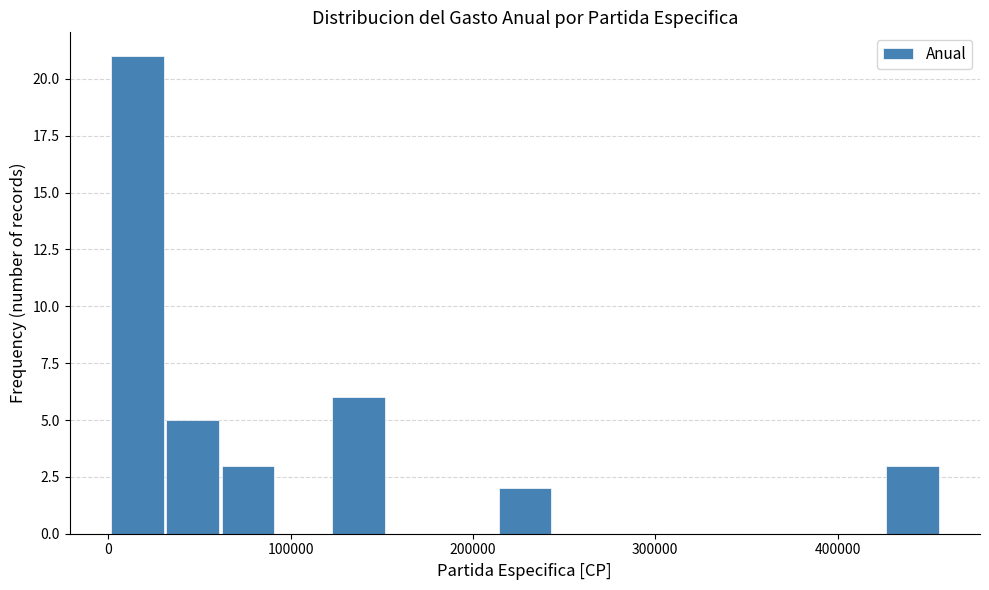

Around what value on the x-axis is the tallest bar? Give the approximate position of its centre, as read against the axis.

20000